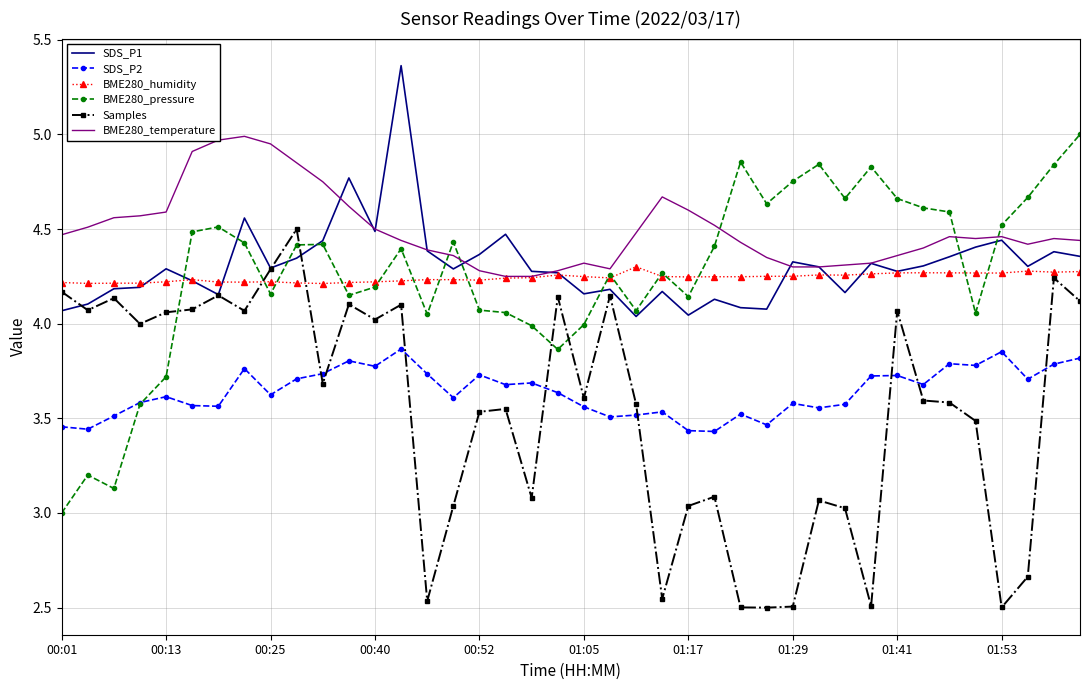

True or false: Samples and BME280_temperature cross at least once.

False